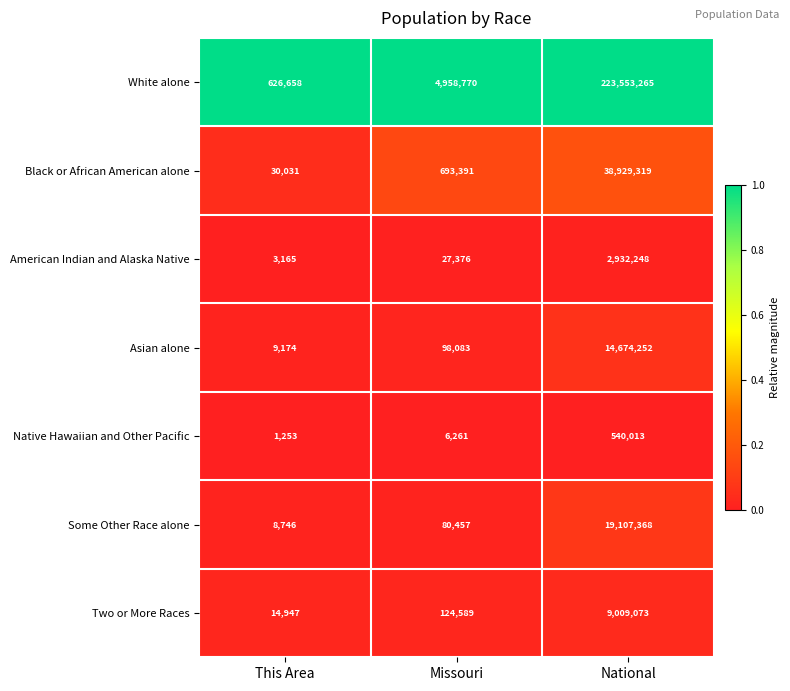

Reading right to left, what are all the values shown in this chart?

White alone: National=223553265	Missouri=4958770	This Area=626658
Black or African American alone: National=38929319	Missouri=693391	This Area=30031
American Indian and Alaska Native: National=2932248	Missouri=27376	This Area=3165
Asian alone: National=14674252	Missouri=98083	This Area=9174
Native Hawaiian and Other Pacific: National=540013	Missouri=6261	This Area=1253
Some Other Race alone: National=19107368	Missouri=80457	This Area=8746
Two or More Races: National=9009073	Missouri=124589	This Area=14947